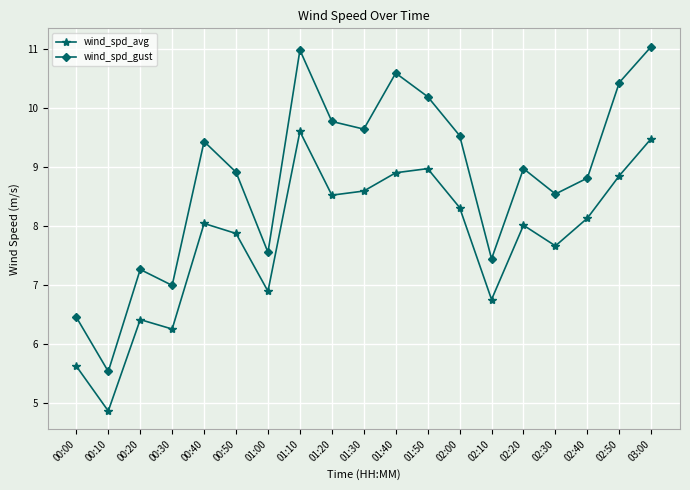

True or false: wind_spd_avg has a value of 13.1 at 00:50.

False